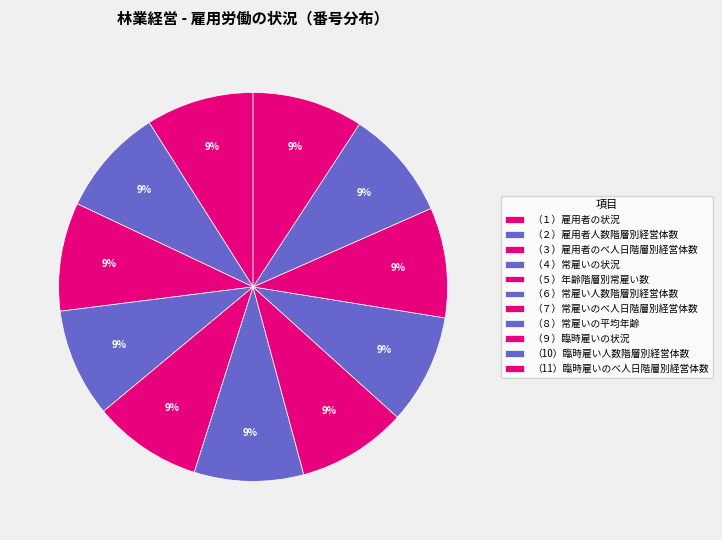

To the nearest percent, what is the average slice percentage?

9%